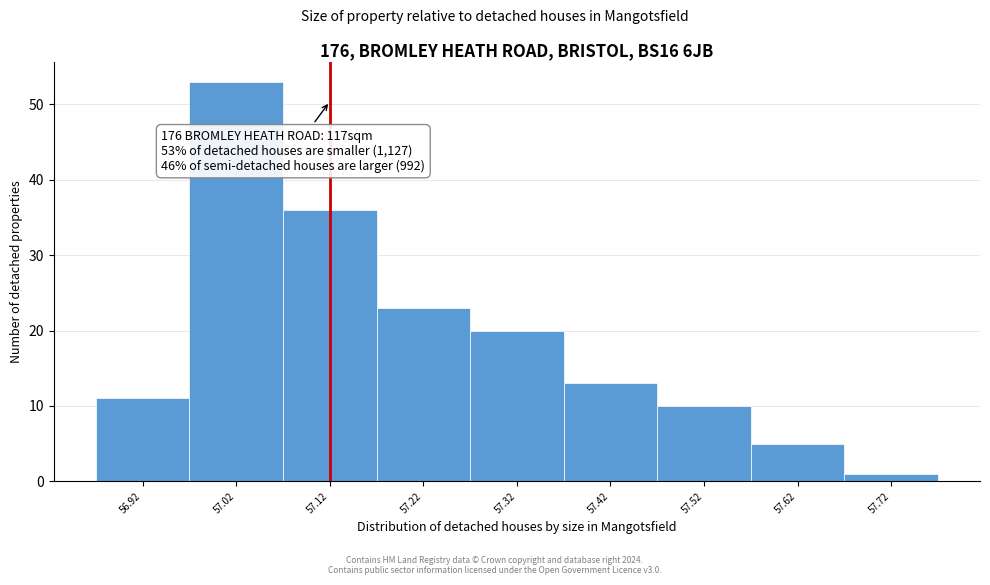

Over which range of the x-axis is the bar tallest?

56.97 to 57.07